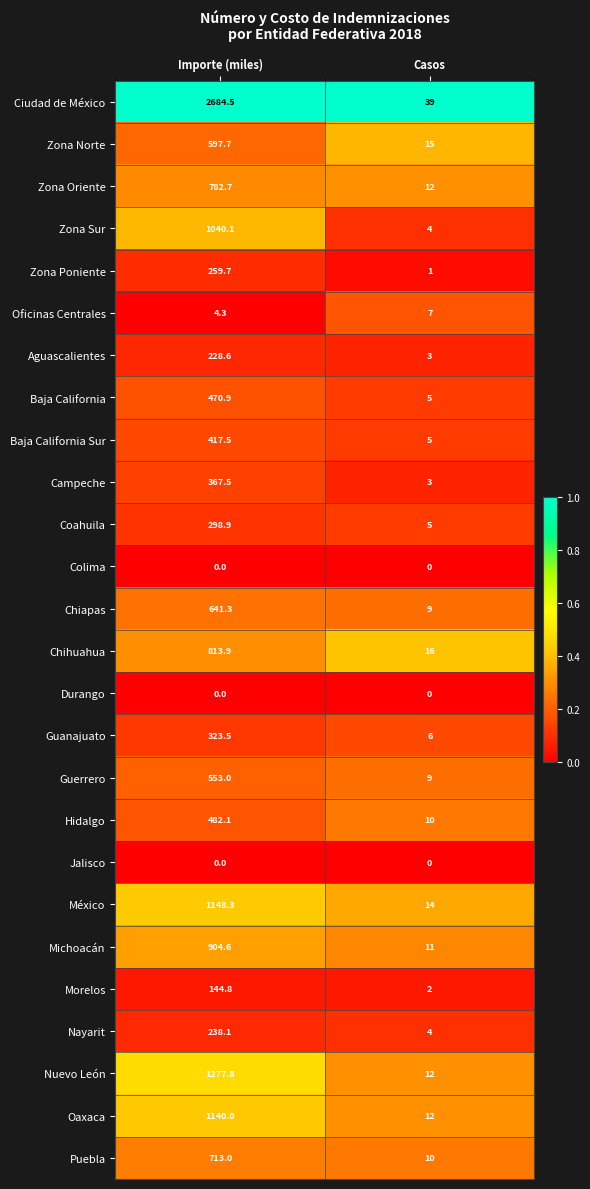

What is the maximum value shown in the chart?

2684.5